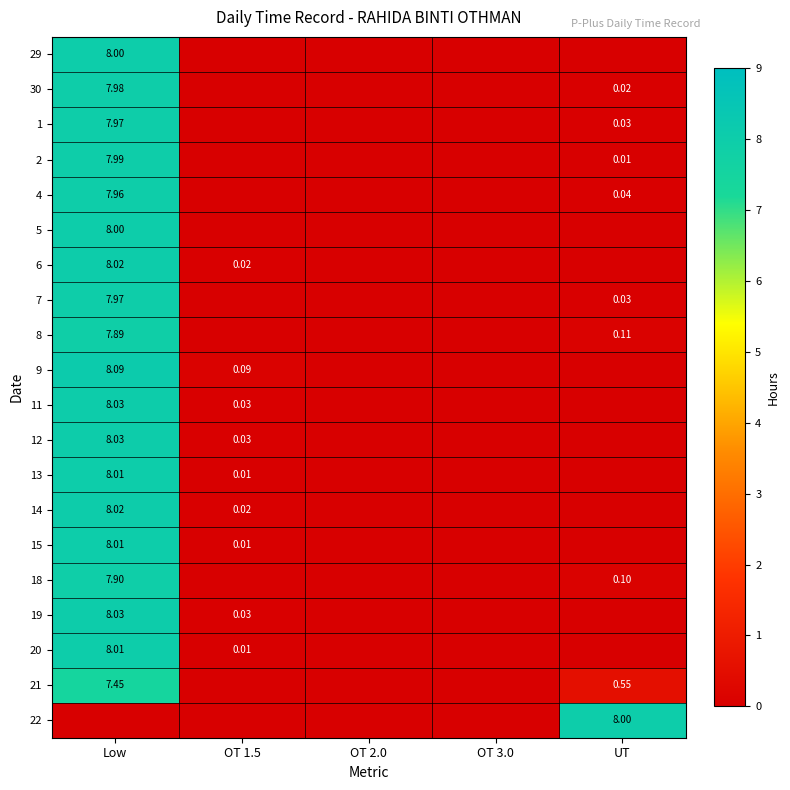

What is the average value of the 11 series?

1.6